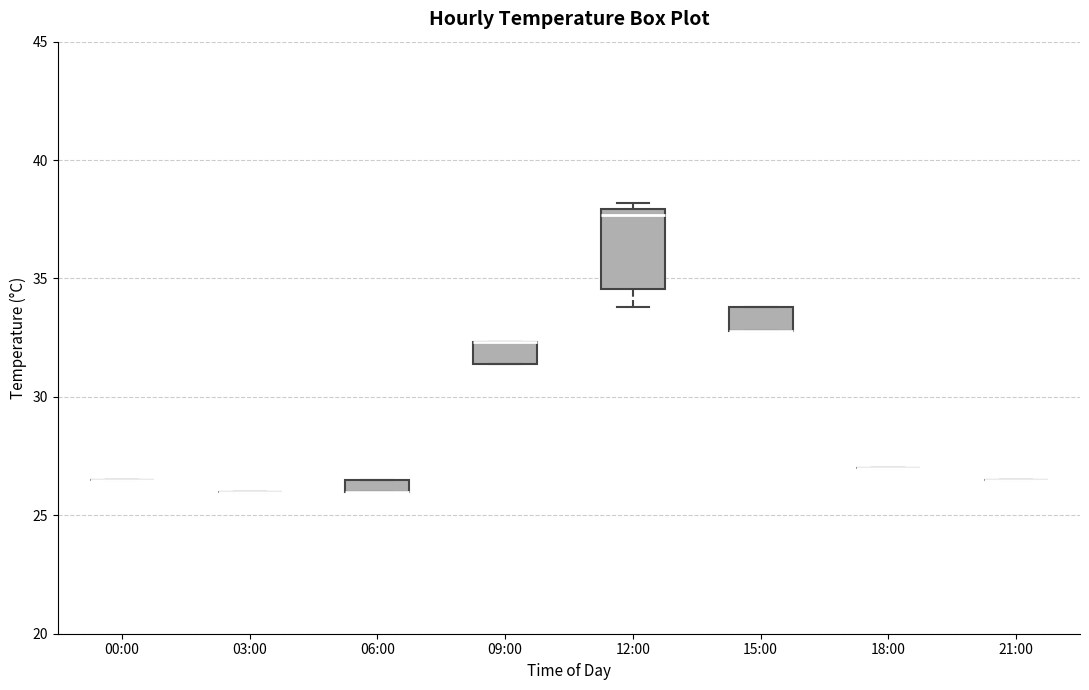

Where is the lower edge of the box for 06:00 on the y-axis? The values are not printed on the chart, so give them approximately, as read against the axis.

26.0